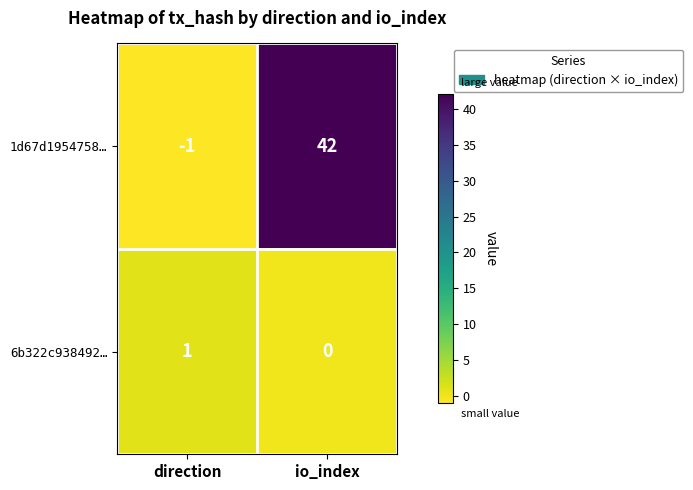

At which label does 1d67d1954758… reach its minimum?

direction